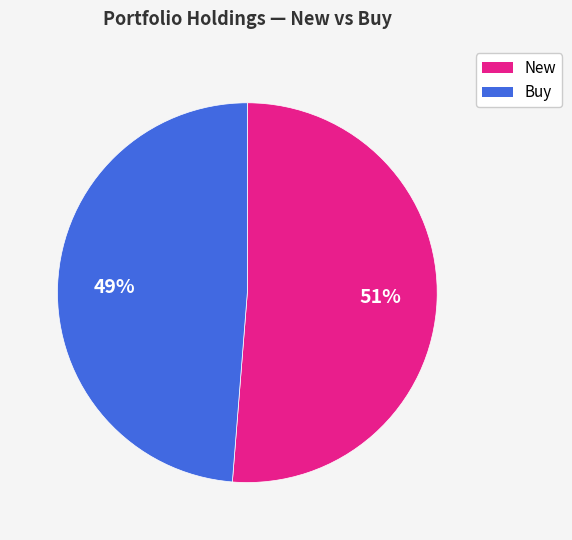

Count the number of slices in the pie.

2